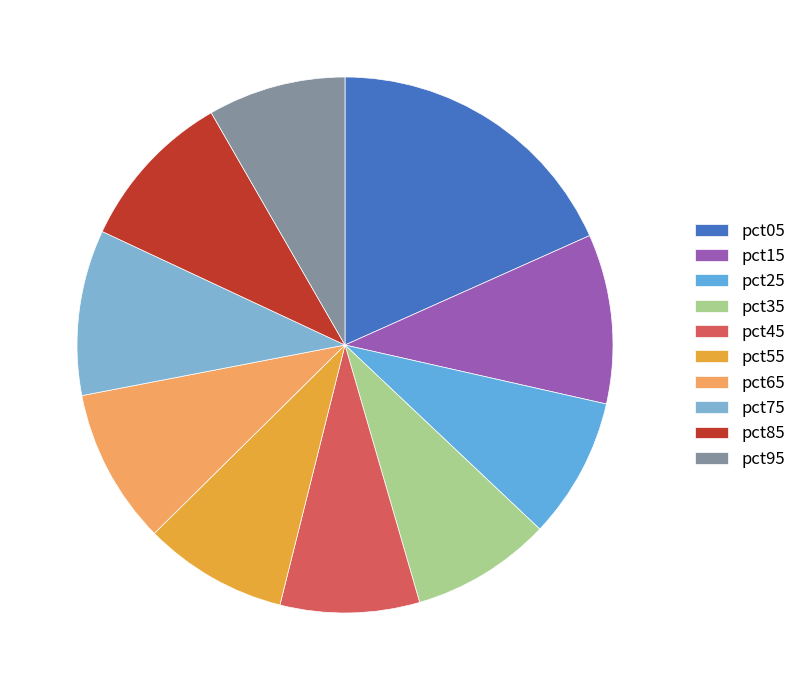

To the nearest percent, what is the combined percentage of pct35 and pct75?

18%